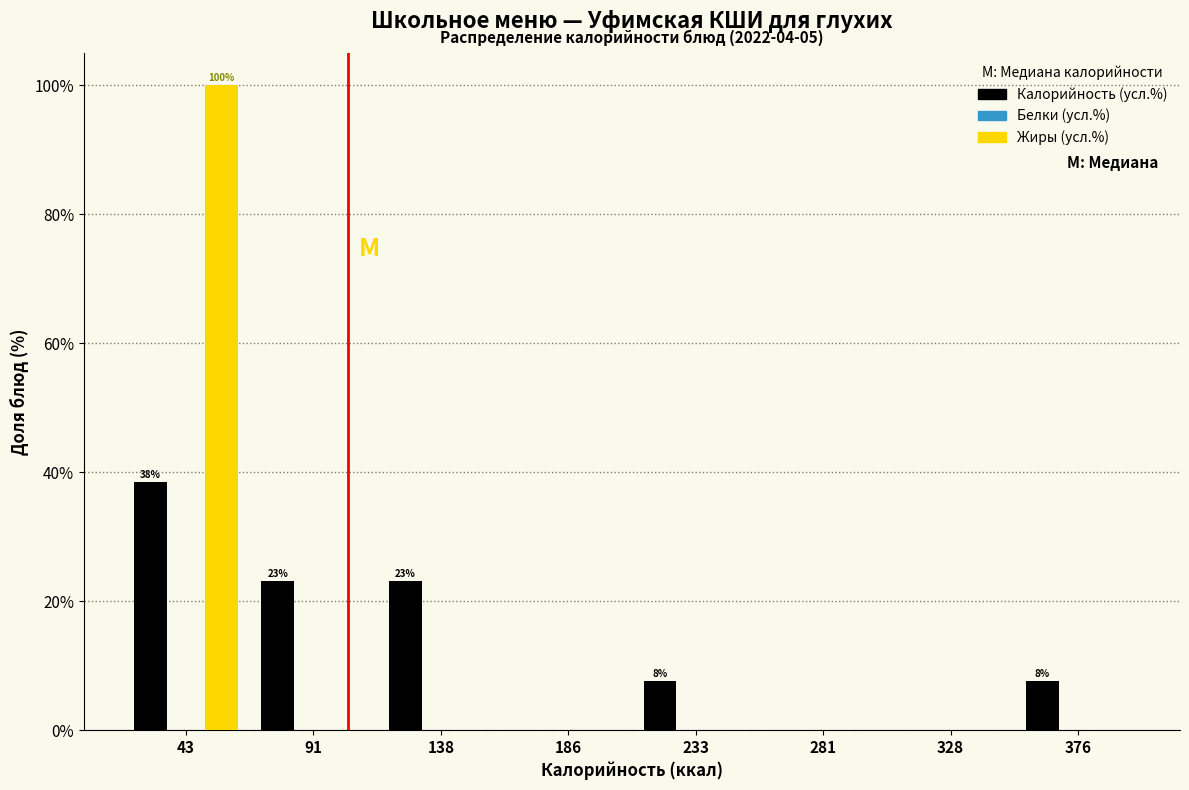

Reading left to right, list all the values displayed in this chart.

Калорийность (усл.%): 43=38.5	91=23.1	138=23.1	186=0.0	233=7.7	281=0.0	328=0.0	376=7.7
Жиры (усл.%): 43=100.0	91=0.0	138=0.0	186=0.0	233=0.0	281=0.0	328=0.0	376=0.0